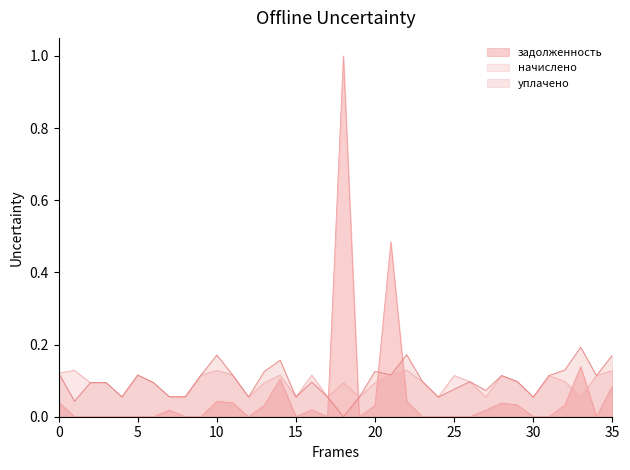

Which series has the widest spread of values?

задолженность